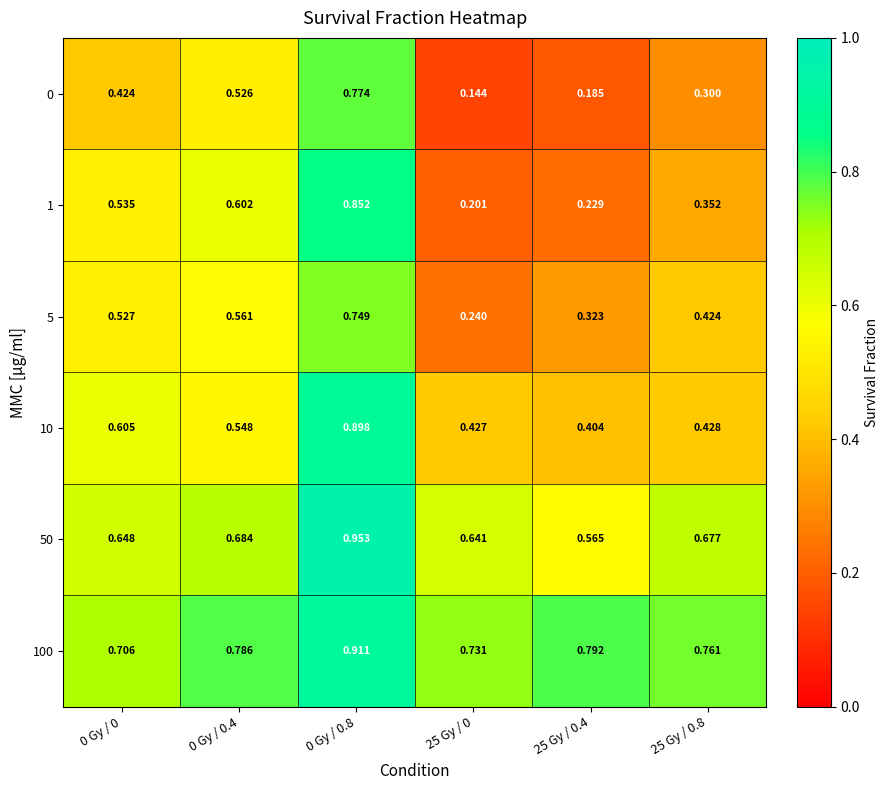

Is the value of 0 at 0 Gy / 0 greater than the value of 100 at 0 Gy / 0.4?

No